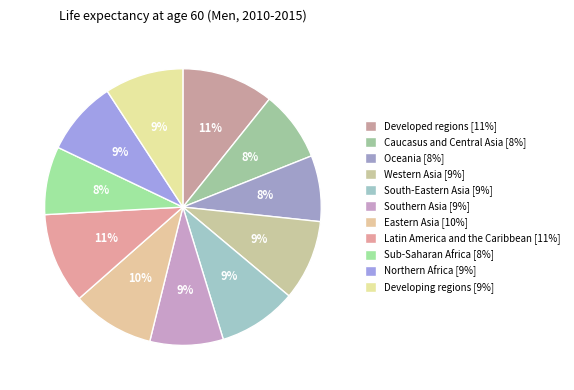

What percentage is the Developing regions slice, to the nearest percent?

9%